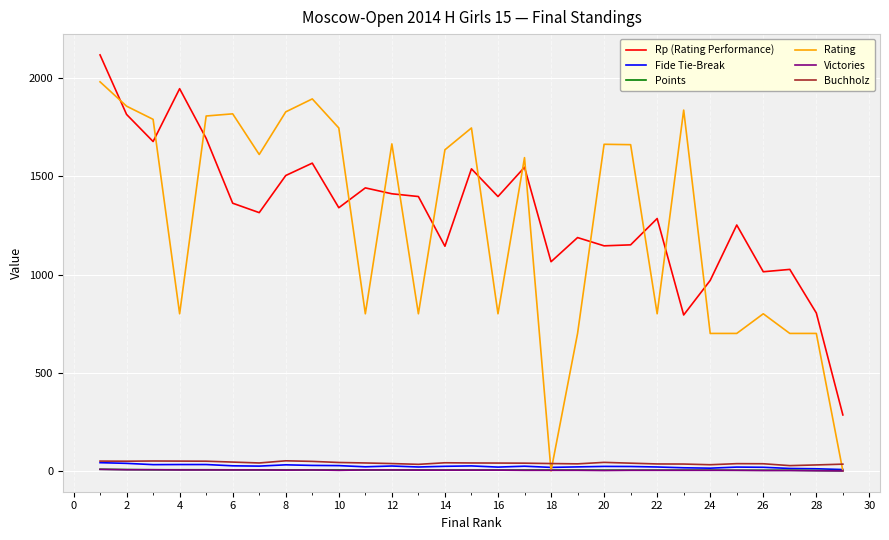

True or false: Rp (Rating Performance) and Buchholz intersect in this chart.

False